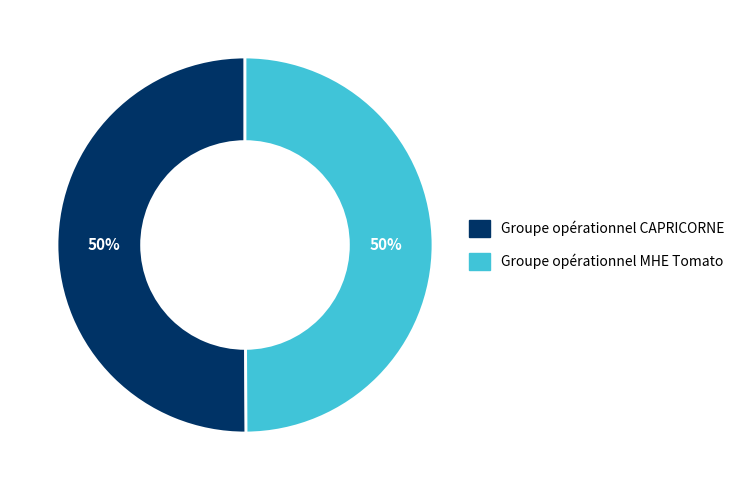

Is it true that Groupe opérationnel MHE Tomato is 50% of the pie?

True